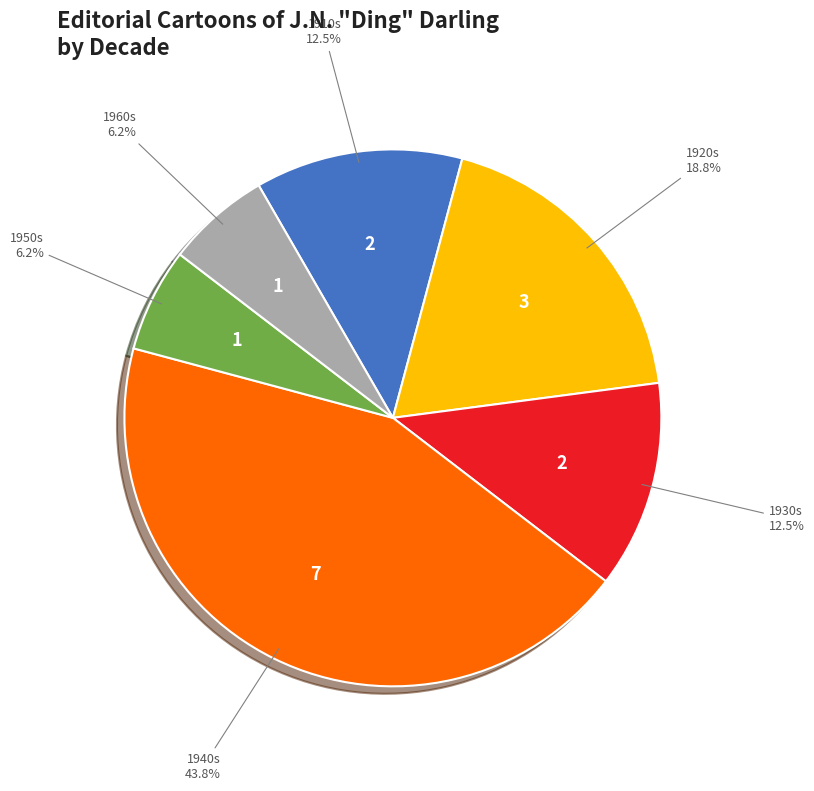

What is the ratio of the value at 1960s to the value at 1910s?

0.5